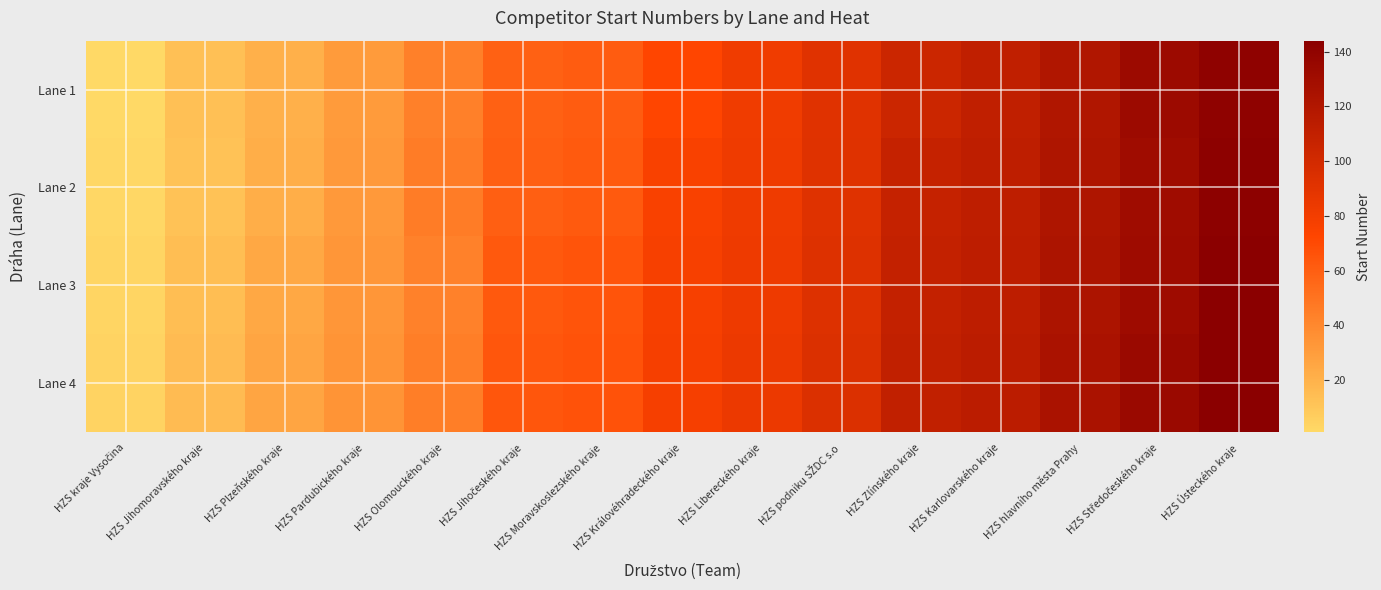

Which has a higher value, HZS hlavního města Prahy or HZS Libereckého kraje?

HZS hlavního města Prahy